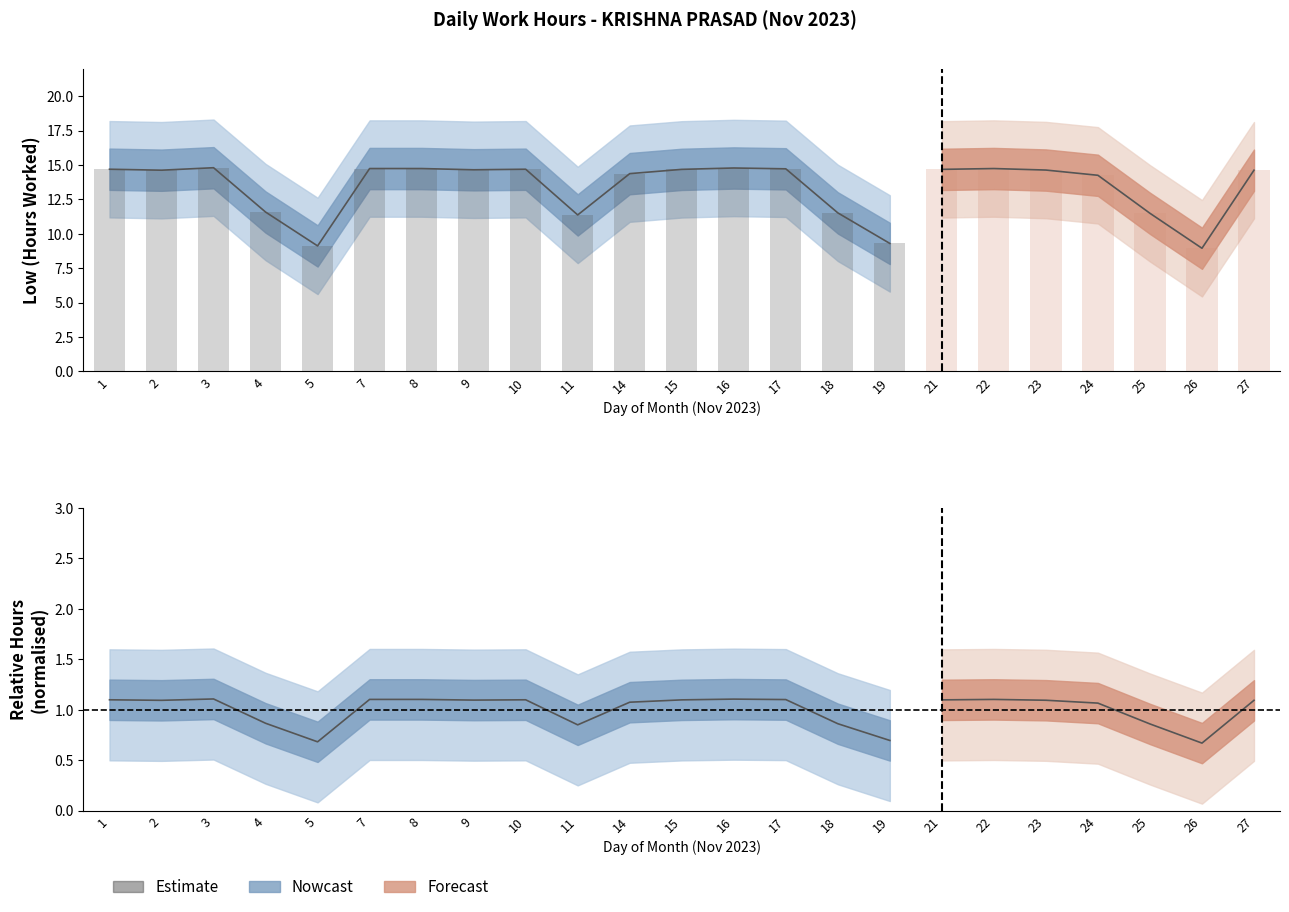

What is the difference between the second highest and second lowest values?

5.7